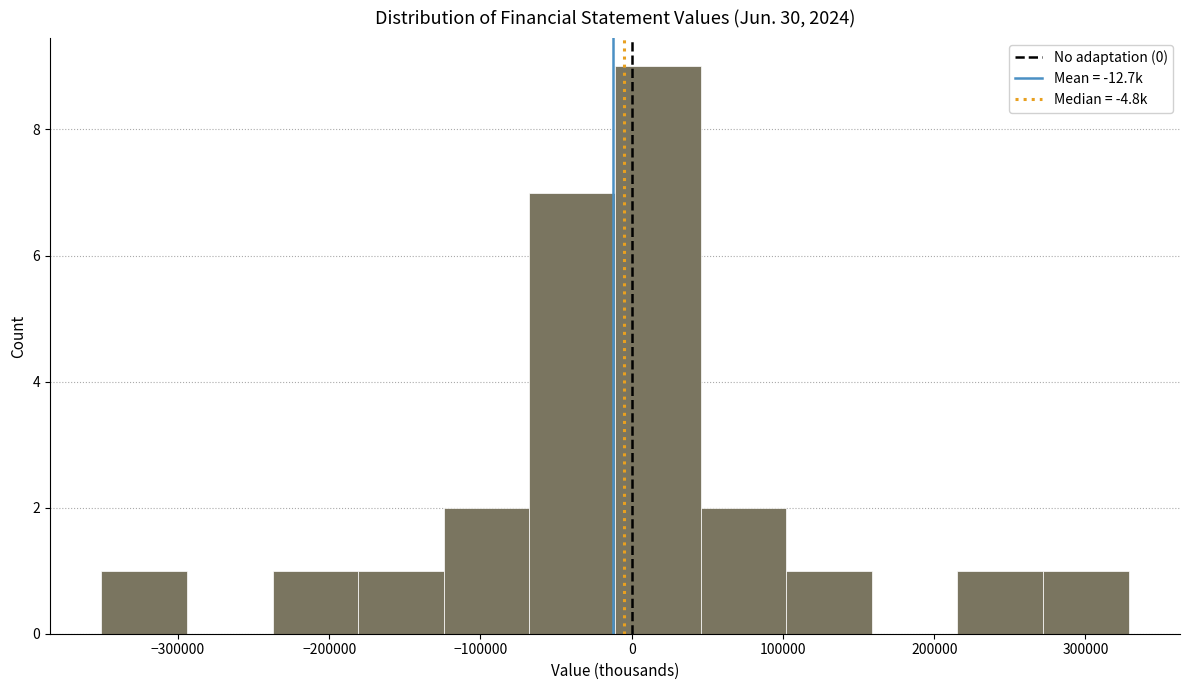

Which range on the x-axis has the tallest bar?

-10000 to 50000